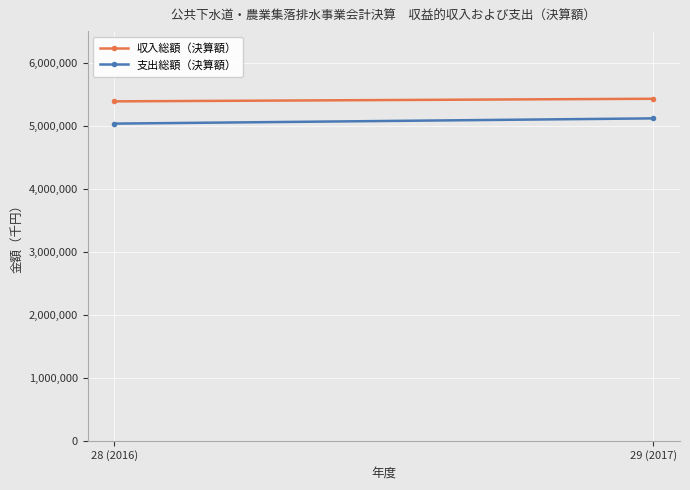

Is this an area chart (filled region under the line)?

No